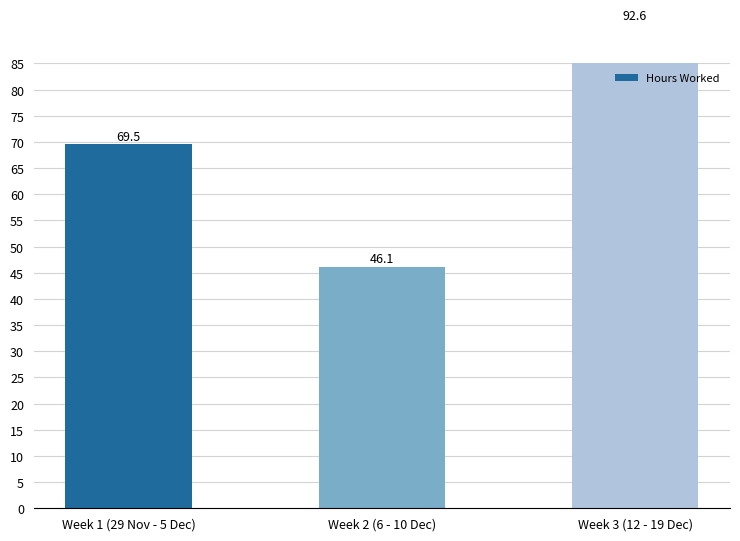

What is the minimum value shown in the chart?

46.1